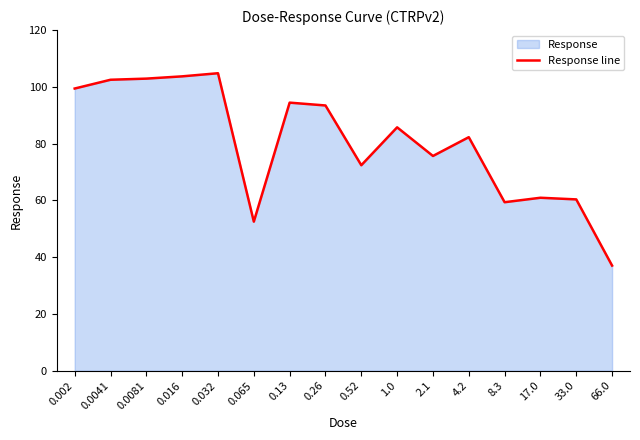

Between 0.0041 and 0.065, which is larger?

0.0041